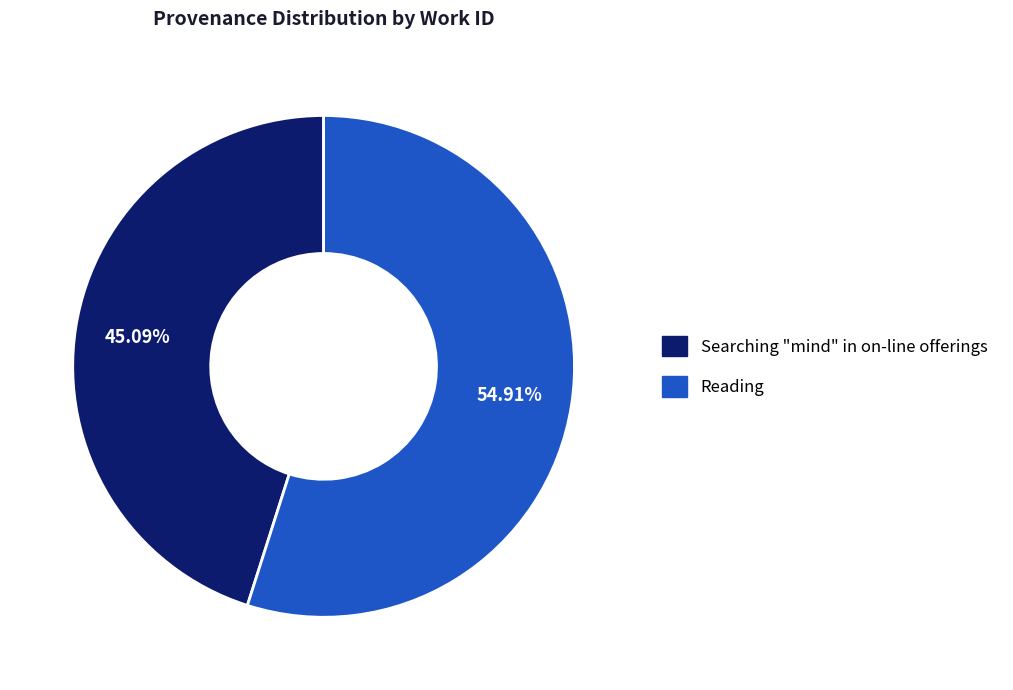

What percentage is the Searching "mind" in on-line offerings slice, to the nearest percent?

45%